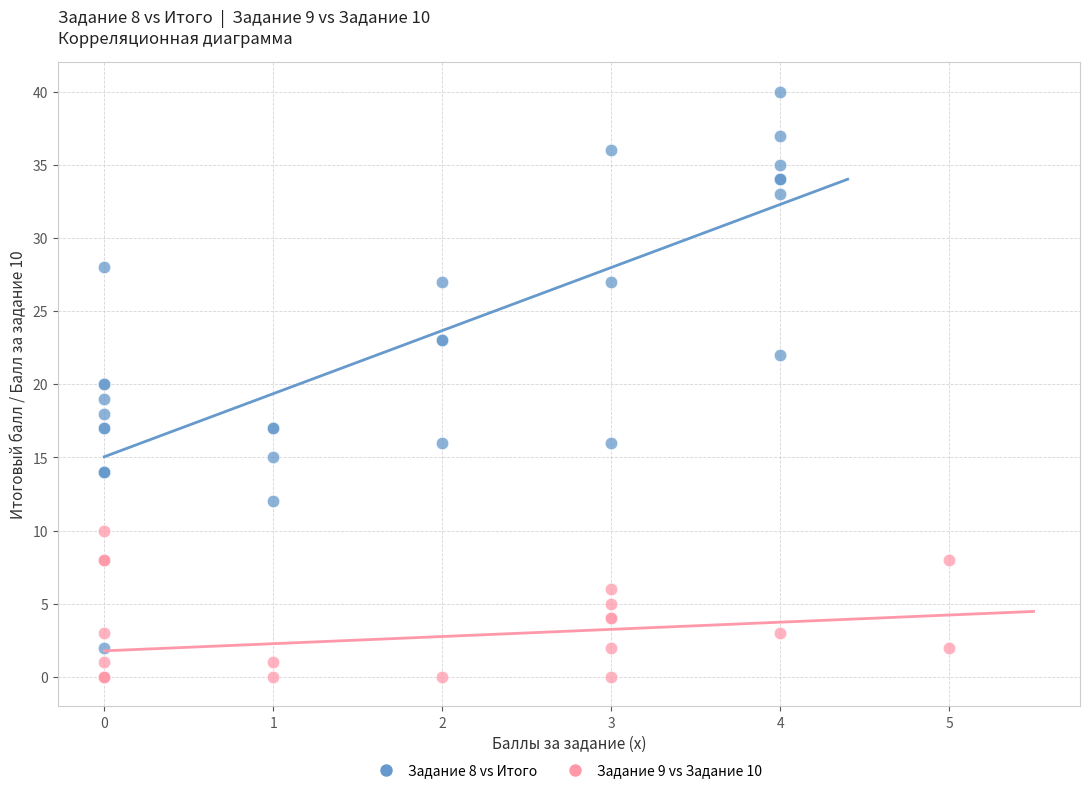

Which series reaches the maximum Y coordinate?

Задание 8 vs Итого